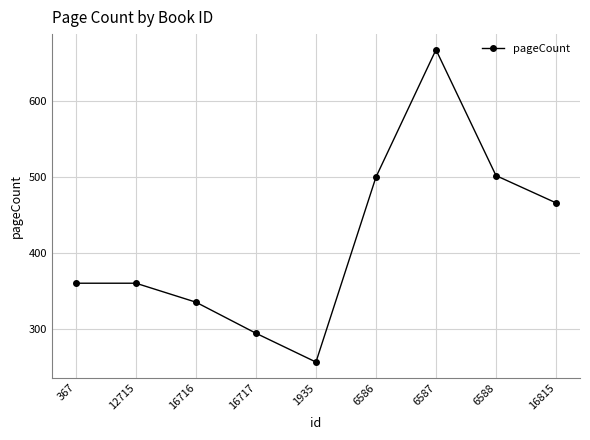

Reading left to right, transcribe all the data shown in this chart.

367=360	12715=360	16716=335	16717=294	1935=256	6586=500	6587=668	6588=502	16815=466